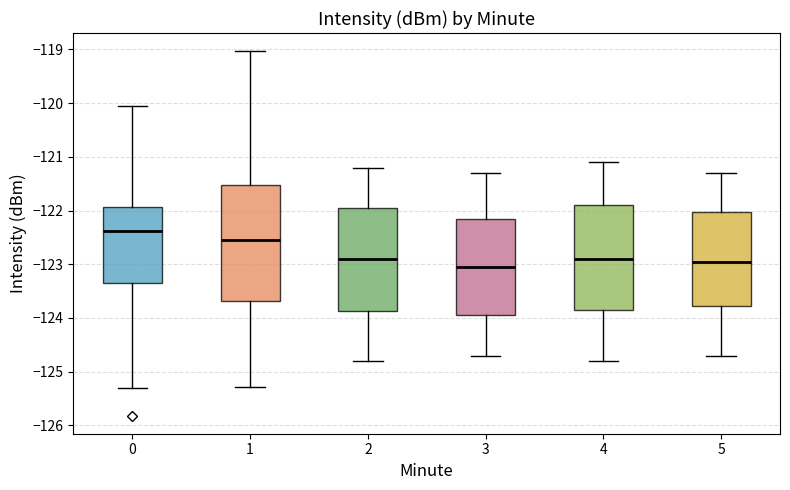

Where does the median line of the box at x = 1 sit on the y-axis? The values are not printed on the chart, so give them approximately, as read against the axis.

-122.5